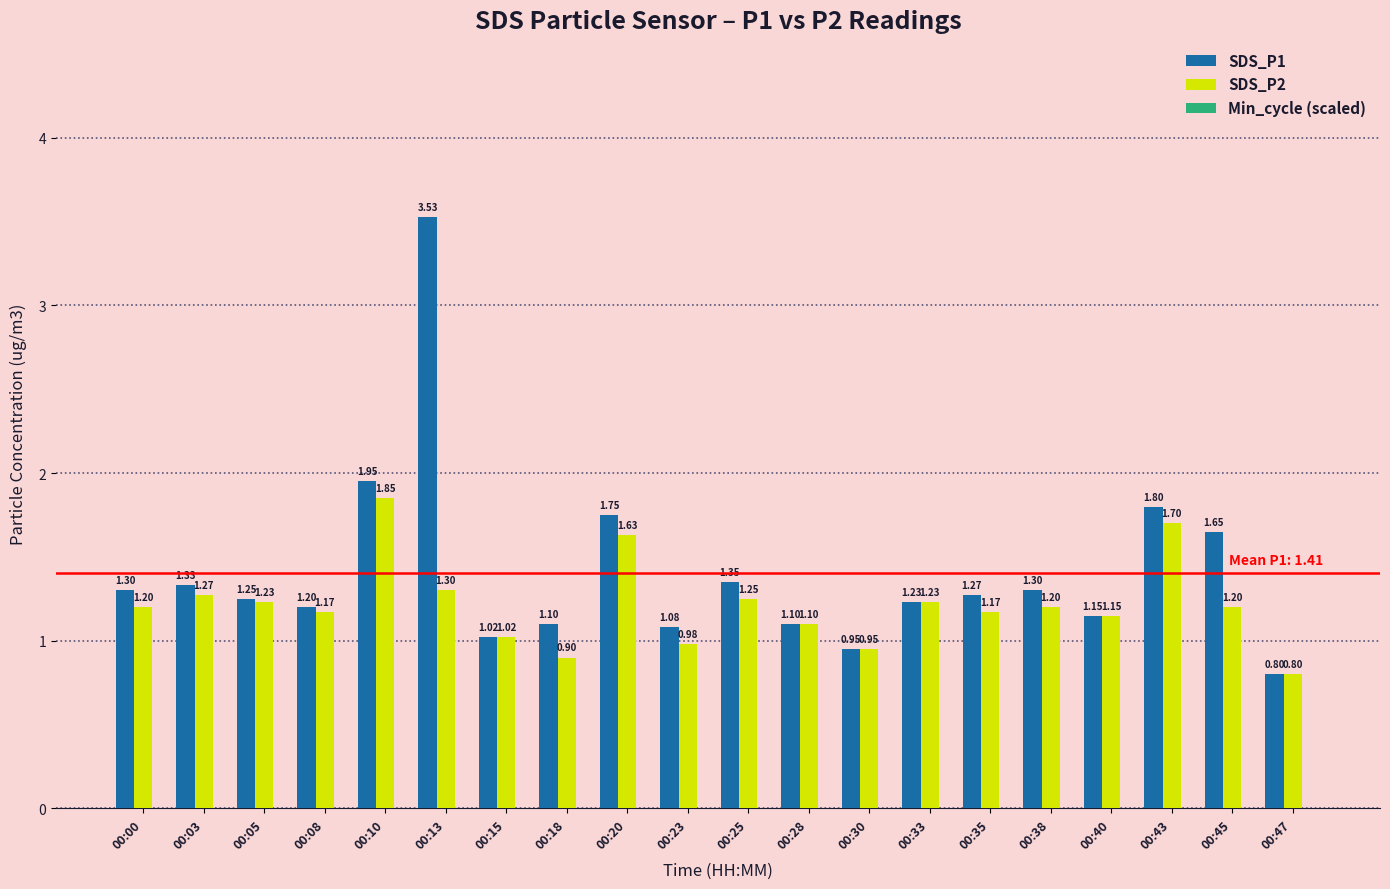

Which series changed the most between 00:33 and 00:43?

SDS_P1